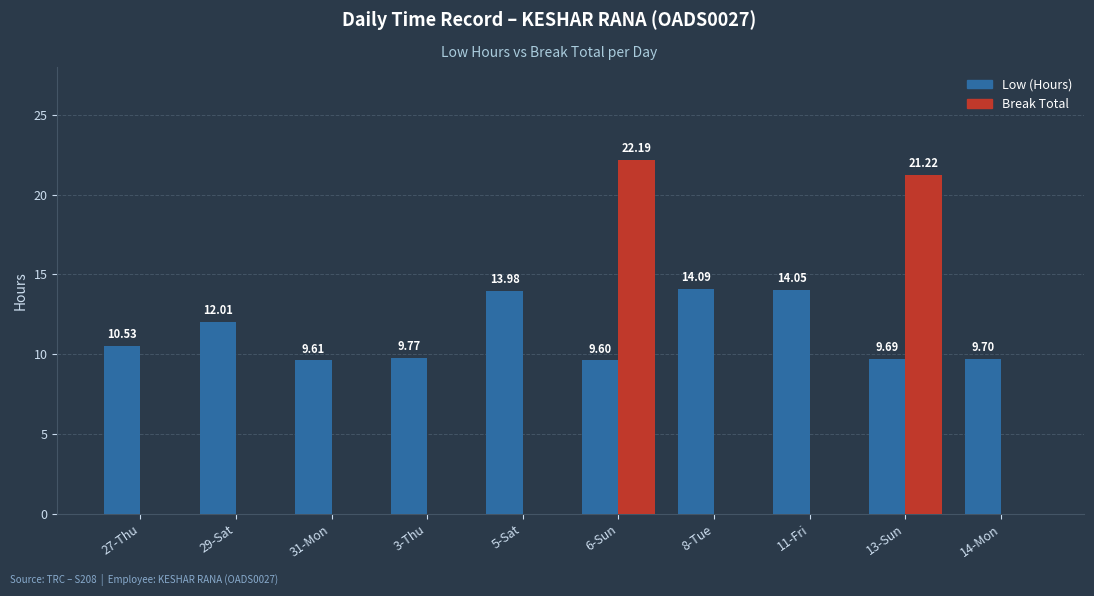

What is the sum of all Low (Hours) values?

113.0